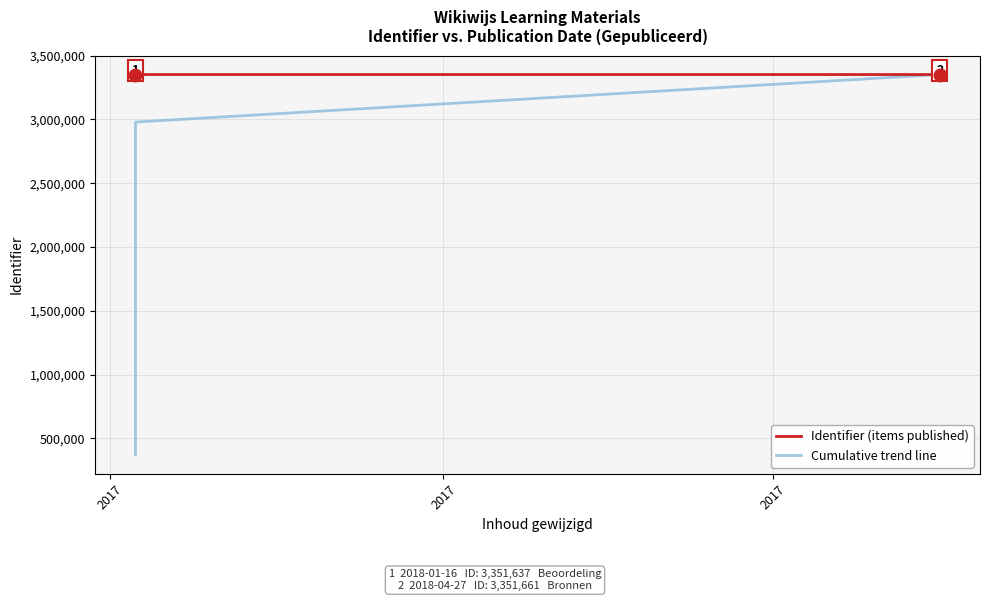

What is the sum of all Identifier (items published) values?

30164776.0